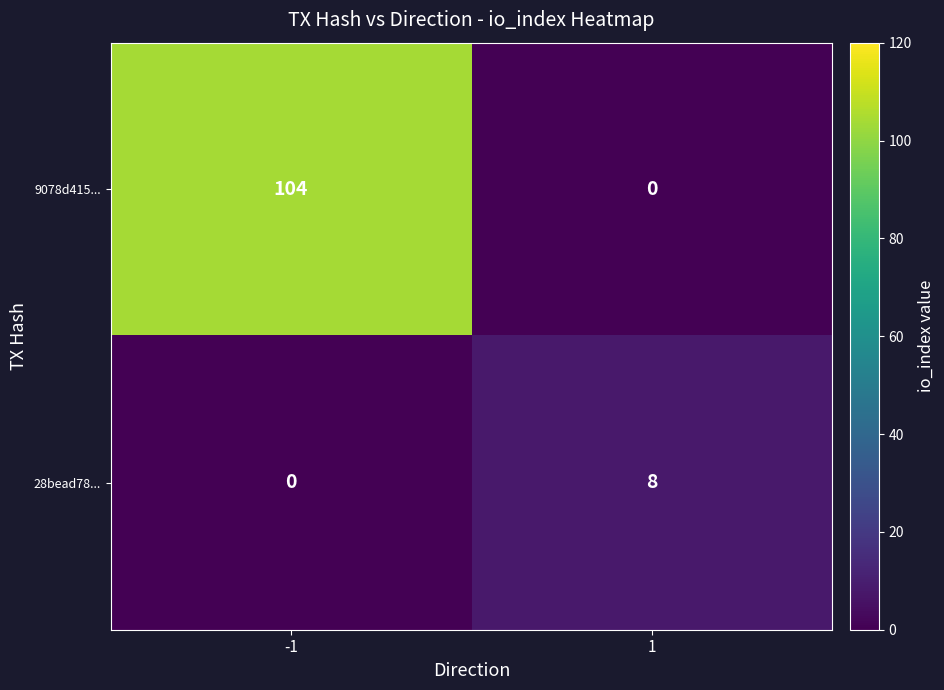

What is the greatest value displayed?

104